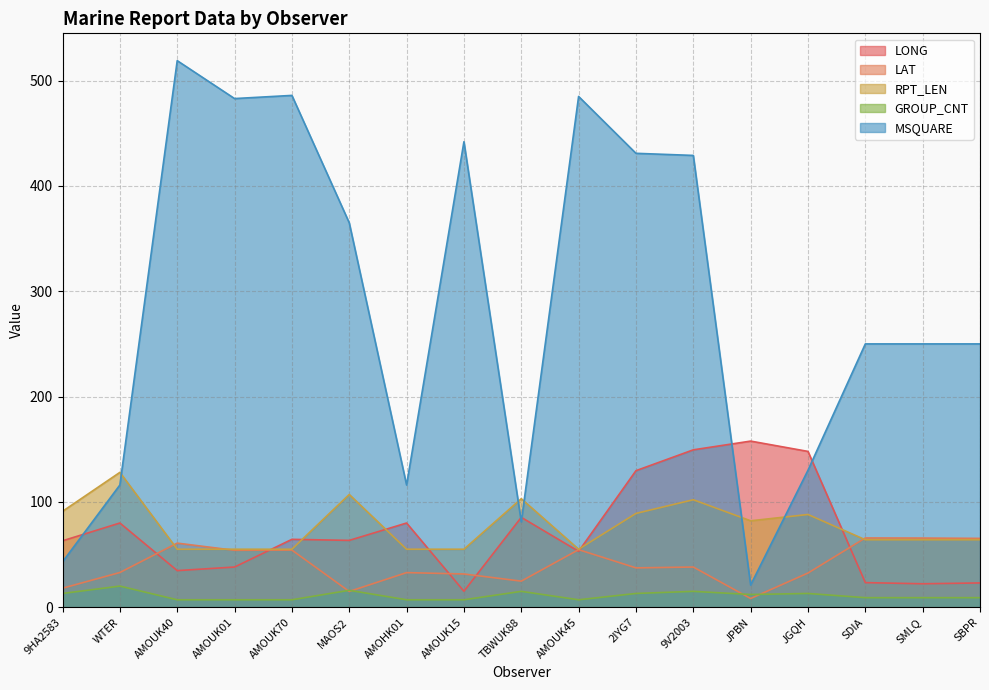

At which label does GROUP_CNT first exceed 9?

9HA2583